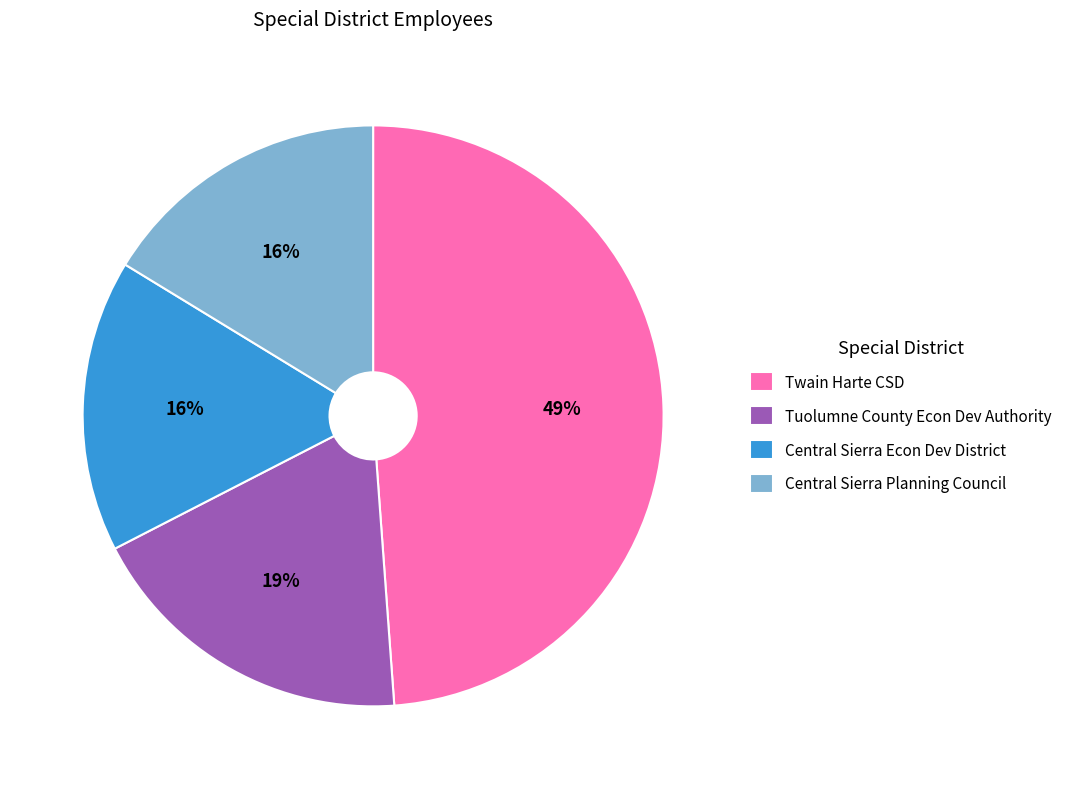

How many segments does this pie chart have?

4